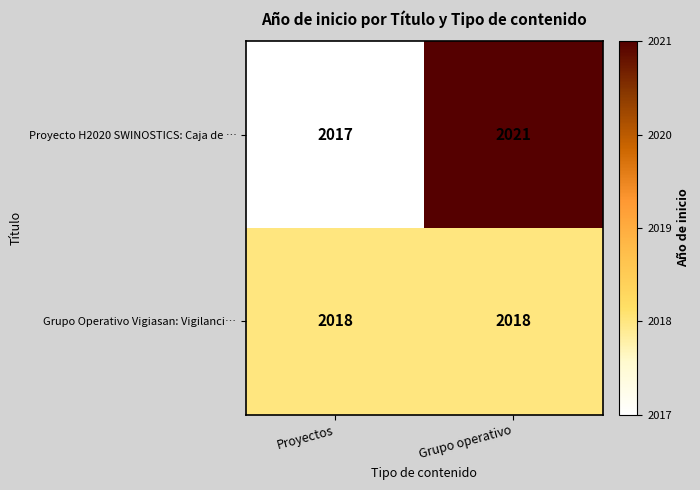

Reading left to right, what are all the values shown in this chart?

Proyecto H2020 SWINOSTICS: Caja de …: 2017	2021
Grupo Operativo Vigiasan: Vigilanci…: 2018	2018